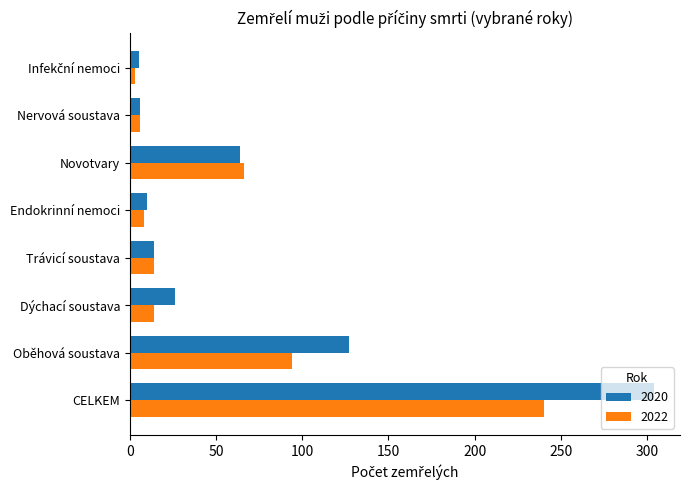

The value of 2020 at Oběhová soustava is 27. True or false?

False